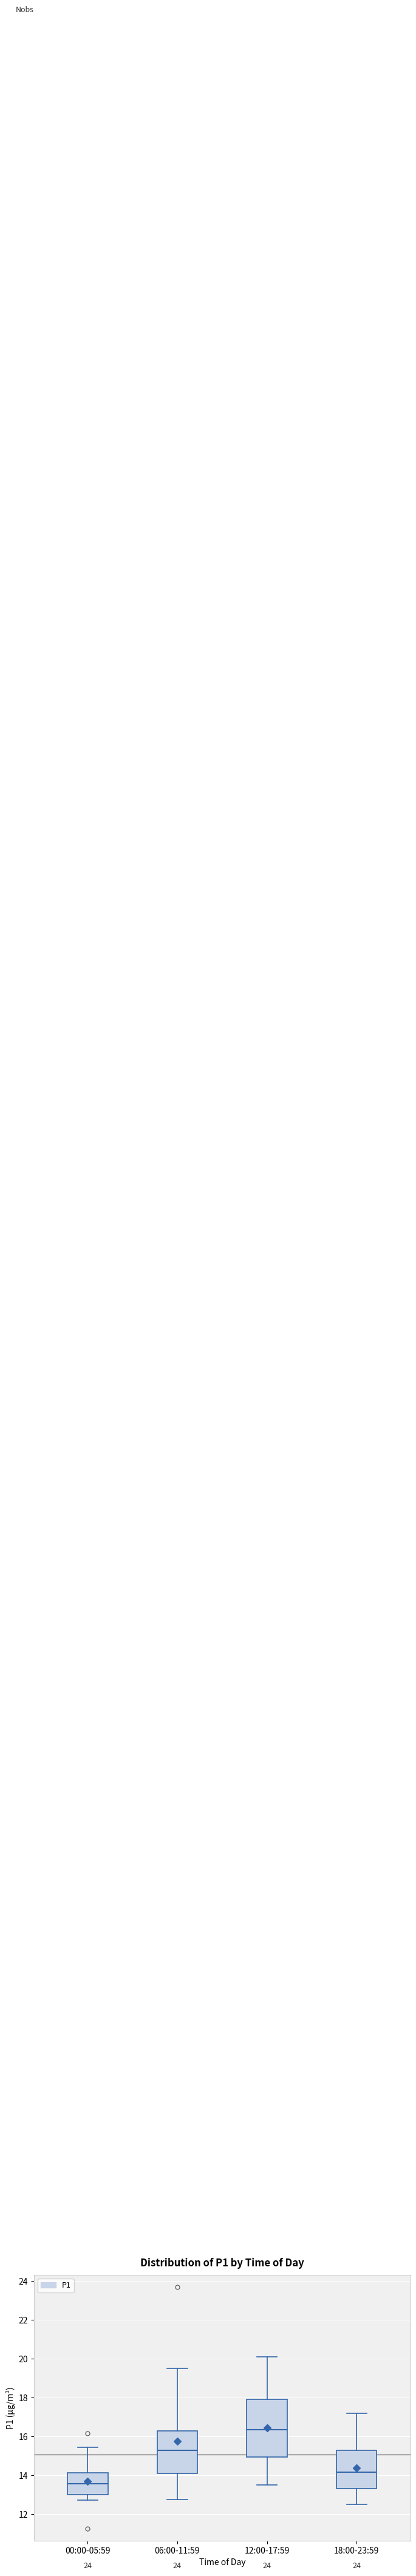

Reading left to right, transcribe this box plot: for each box, give where its median line is, the range the box spans, and where its two whiskers end, as read against the y-axis. The values are not printed on the chart, so give them approximately, as read against the axis.

00:00-05:59: median 13.6, box 13.0 to 14.2, whiskers 12.8 to 15.4
06:00-11:59: median 15.4, box 14.0 to 16.2, whiskers 12.8 to 19.6
12:00-17:59: median 16.4, box 15.0 to 18.0, whiskers 13.6 to 20.2
18:00-23:59: median 14.2, box 13.4 to 15.2, whiskers 12.6 to 17.2